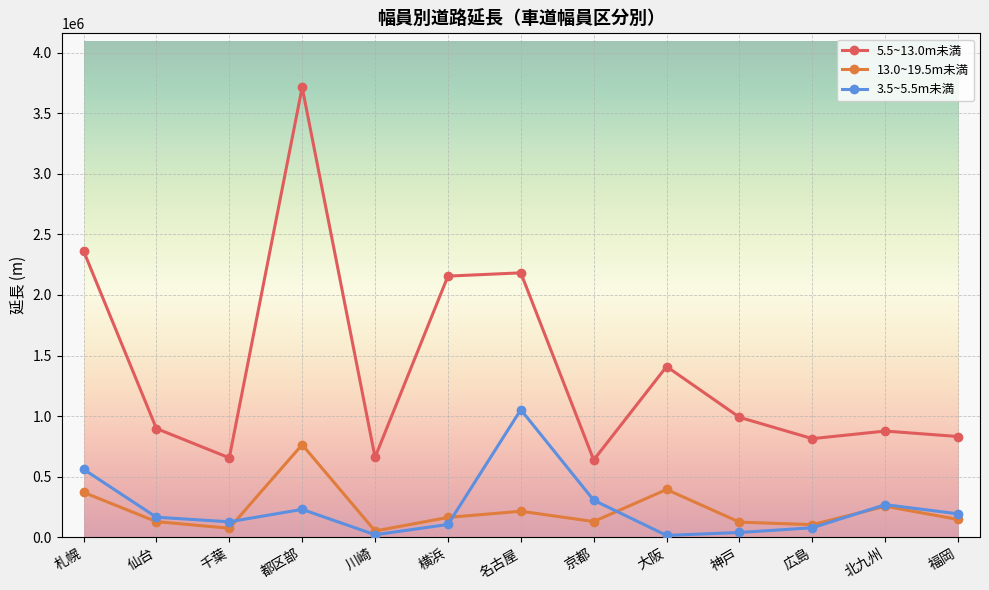

Which category has the highest value across all series?

都区部